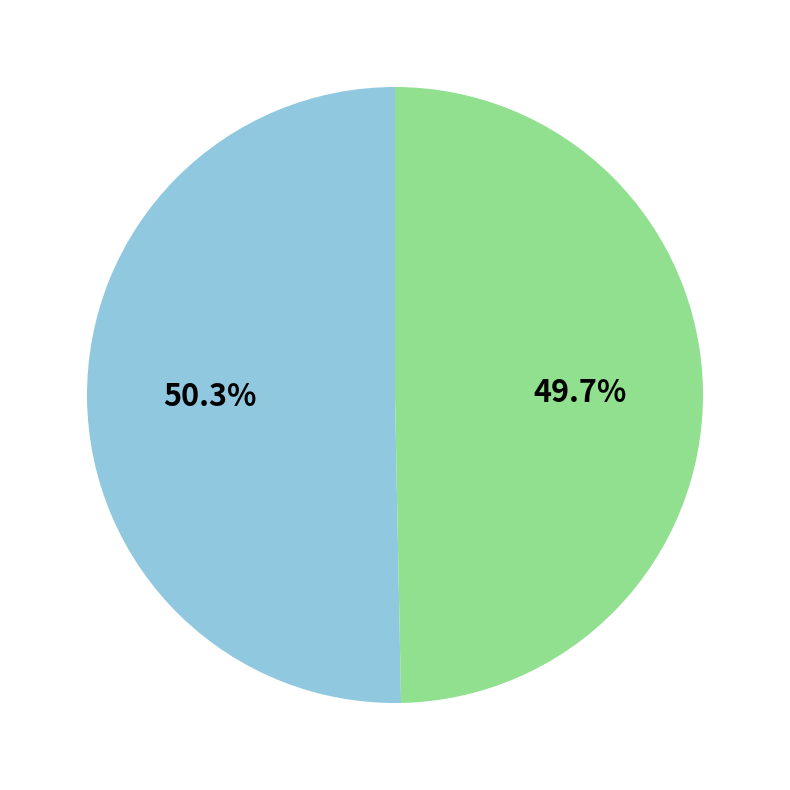

Count the number of slices in the pie.

2